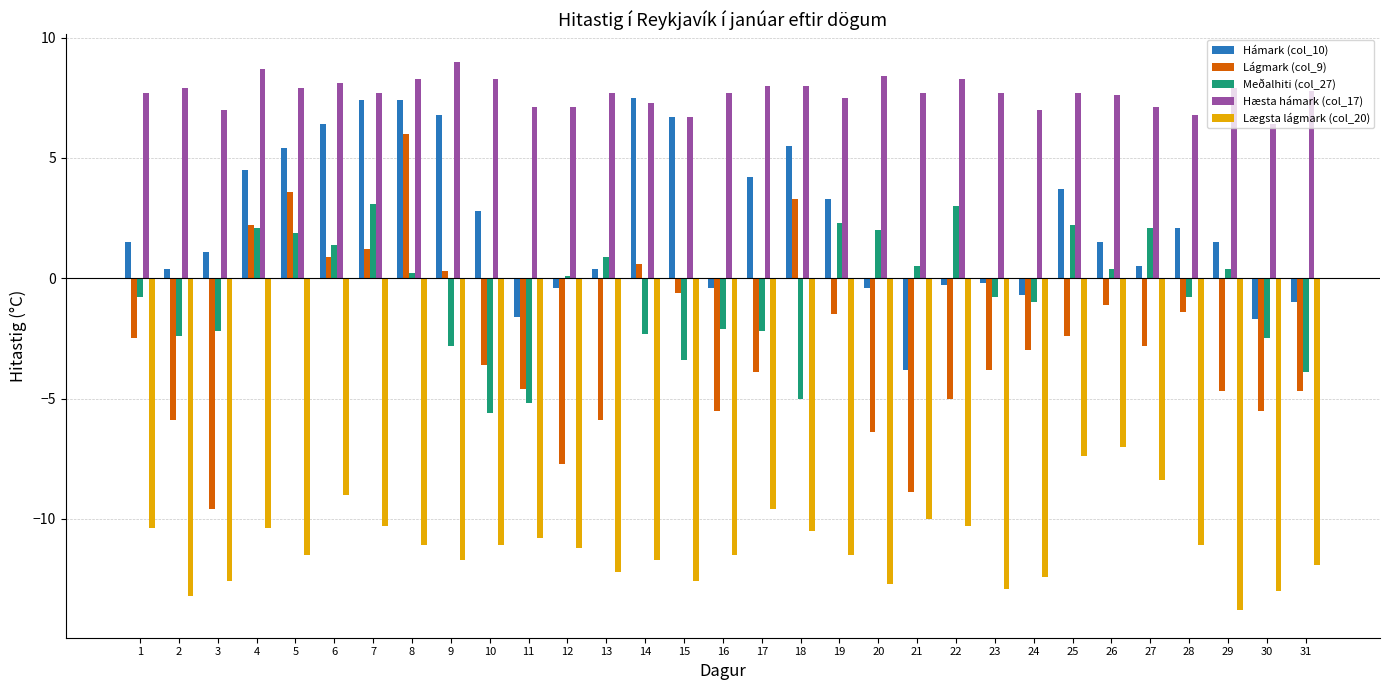

Are the bars horizontal?

No